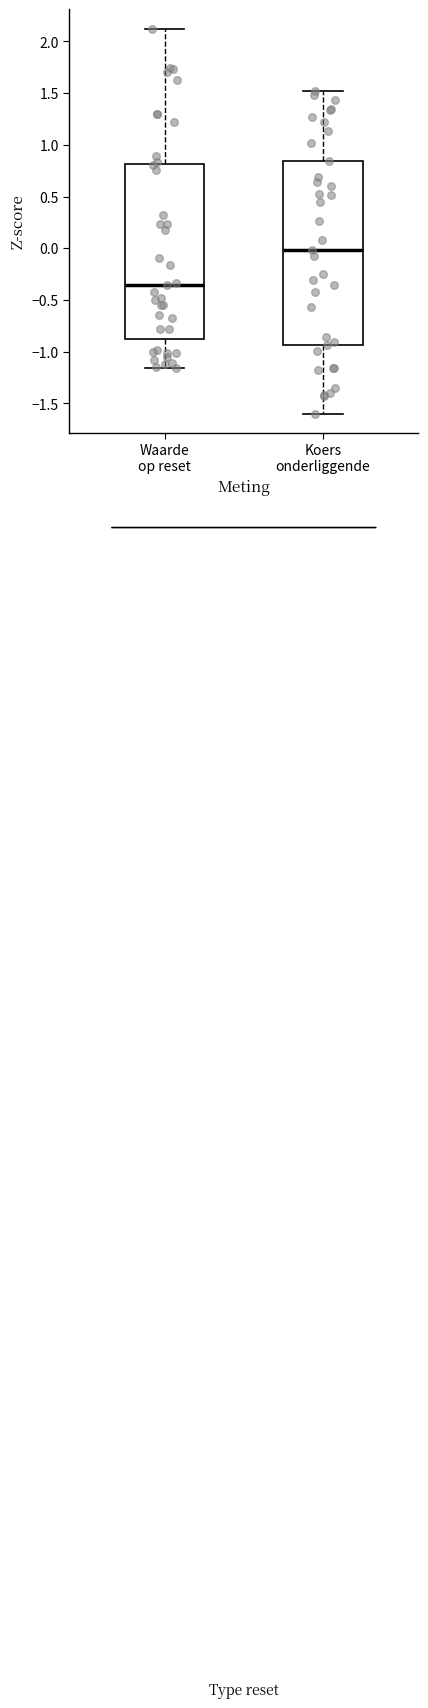

Which box's median line is the highest?

Koers onderliggende